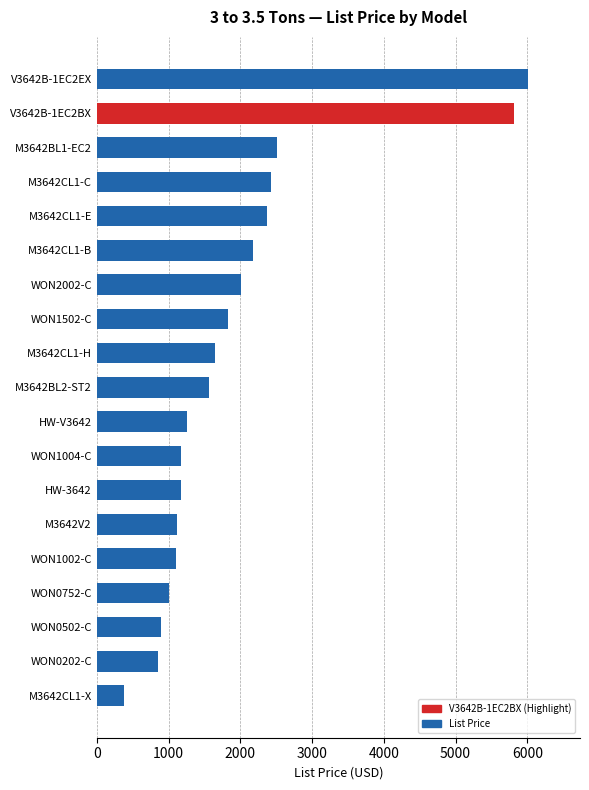

What is the difference between the maximum and minimum values?

5639.0